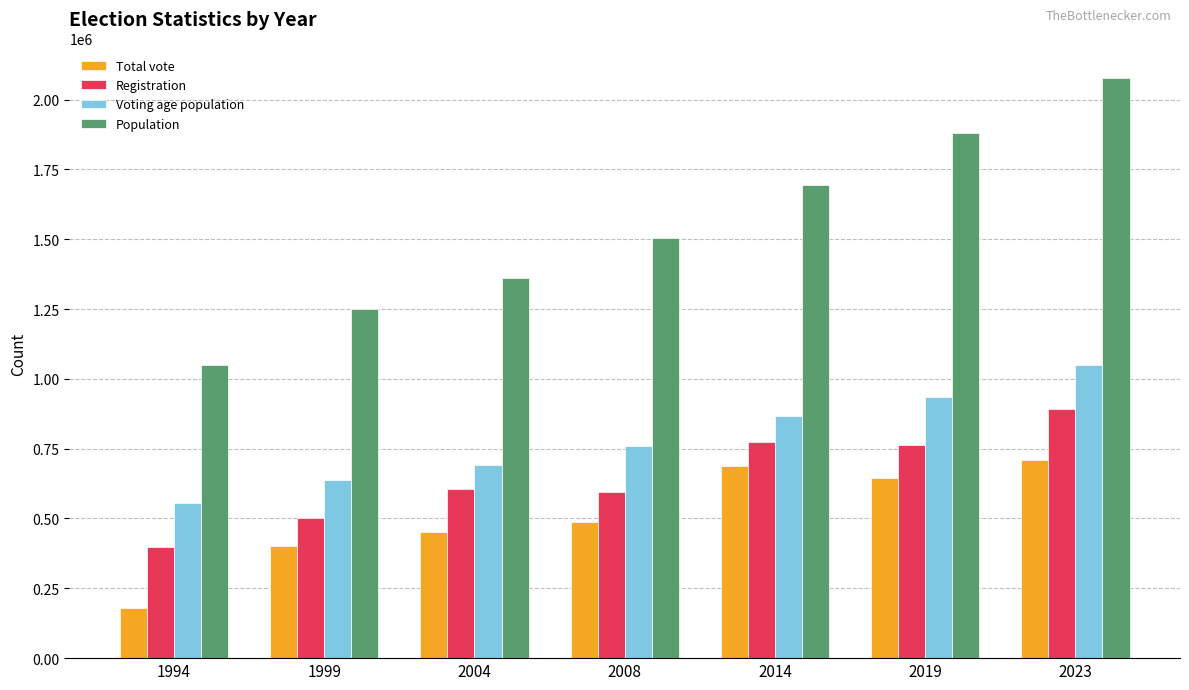

At which category is the sum across all series the highest?

2023